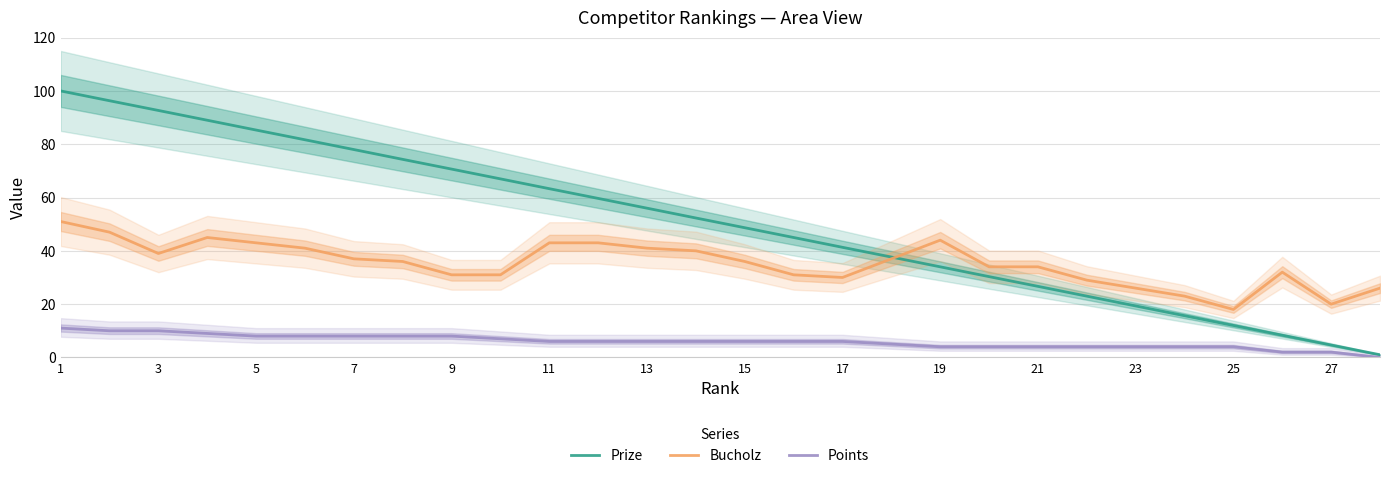

Reading left to right, what are all the values shown in this chart?

Prize: 100.0	96.3	92.7	89.0	85.3	81.7	78.0	74.3	70.7	67.0	63.3	59.7	56.0	52.3	48.7	45.0	41.3	37.7	34.0	30.3	26.7	23.0	19.3	15.7	12.0	8.3	4.7	1.0
Bucholz: 51.0	47.0	39.0	45.0	43.0	41.0	37.0	36.0	31.0	31.0	43.0	43.0	41.0	40.0	36.0	31.0	30.0	37.0	44.0	34.0	34.0	29.0	26.0	23.0	18.0	32.0	20.0	26.0
Points: 11.0	10.0	10.0	9.0	8.0	8.0	8.0	8.0	8.0	7.0	6.0	6.0	6.0	6.0	6.0	6.0	6.0	5.0	4.0	4.0	4.0	4.0	4.0	4.0	4.0	2.0	2.0	0.0